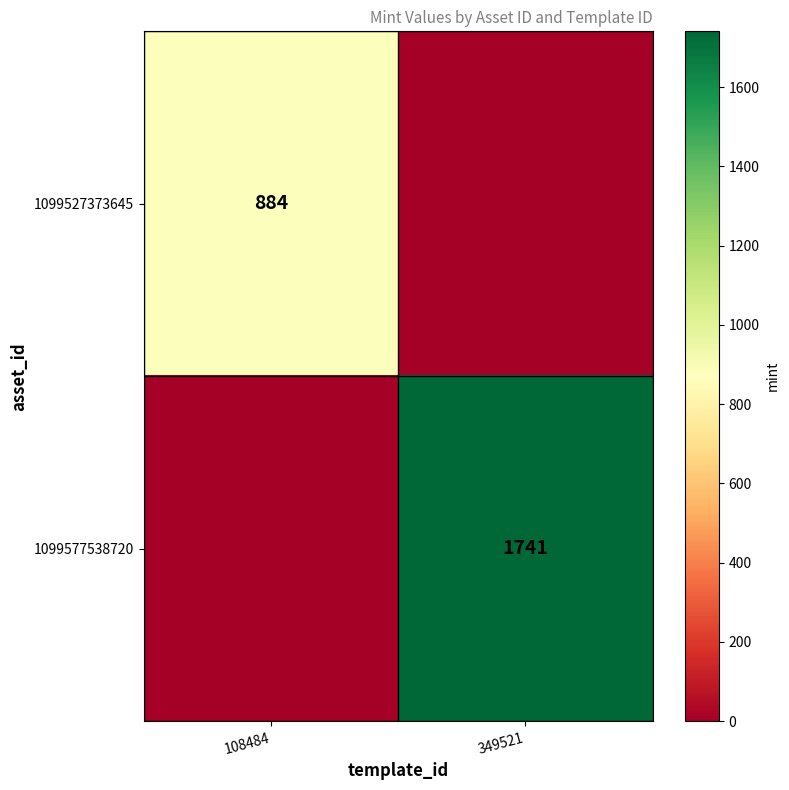

Which category has the lowest value across all series?

349521